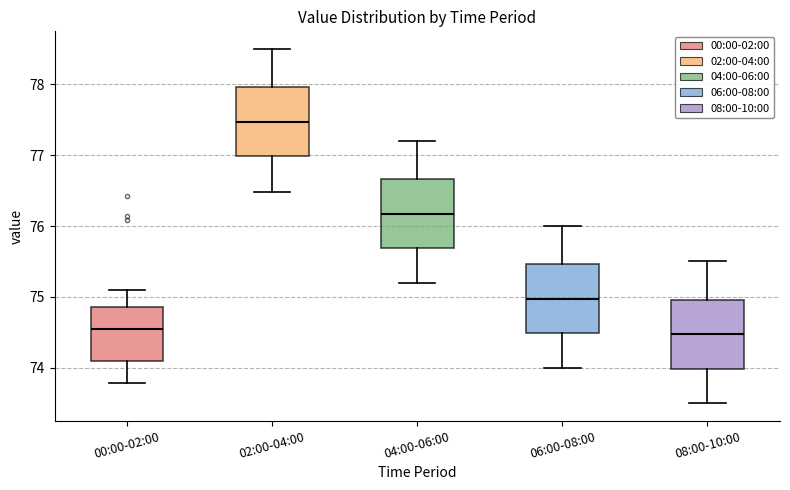

Where is the lower edge of the box for 06:00-08:00 on the y-axis? The values are not printed on the chart, so give them approximately, as read against the axis.

74.5